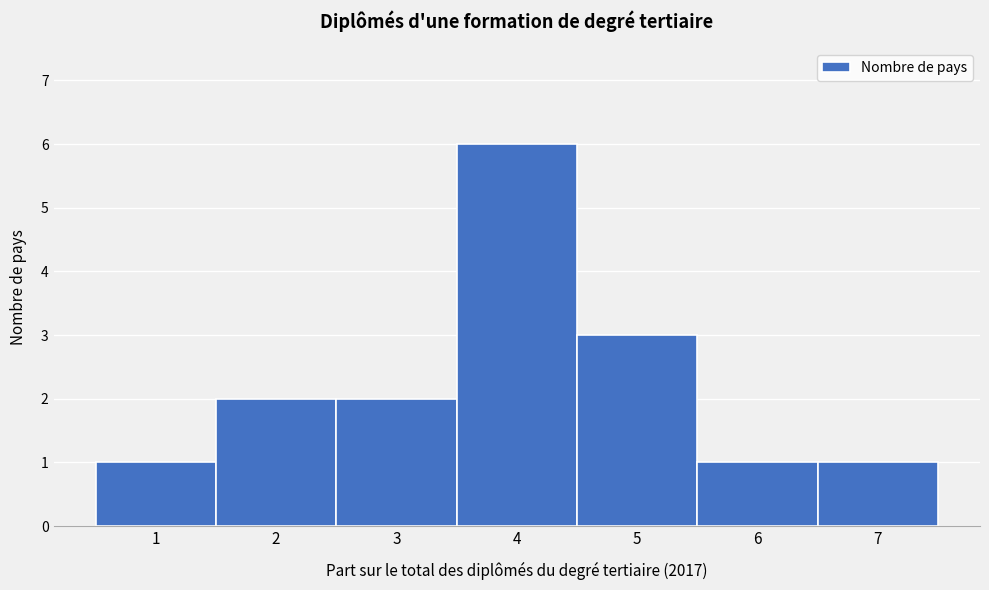

Reading left to right, transcribe this chart: for each bar, give the range it covers on the x-axis and its height. The values are not printed on the chart, so give them approximately, as read against the axis.

0.5 to 1.5: 1
1.5 to 2.5: 2
2.5 to 3.5: 2
3.5 to 4.5: 6
4.5 to 5.5: 3
5.5 to 6.5: 1
6.5 to 7.5: 1